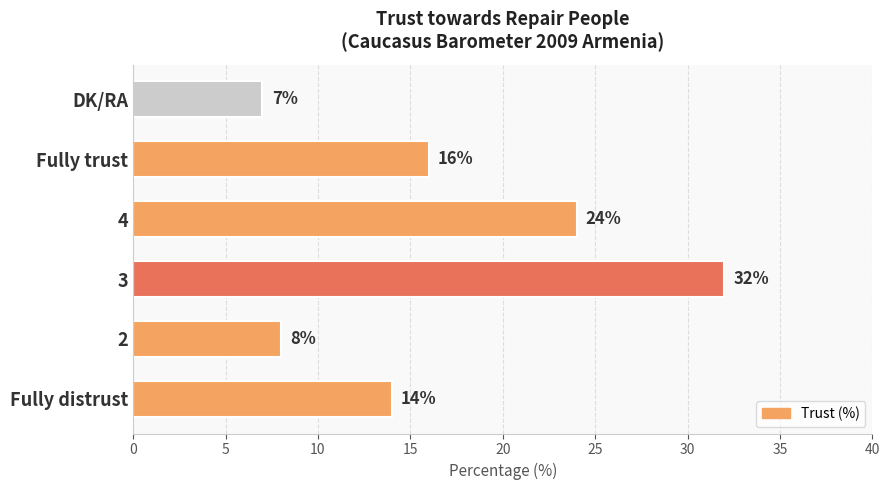

At which category does the chart reach its minimum across all series?

DK/RA